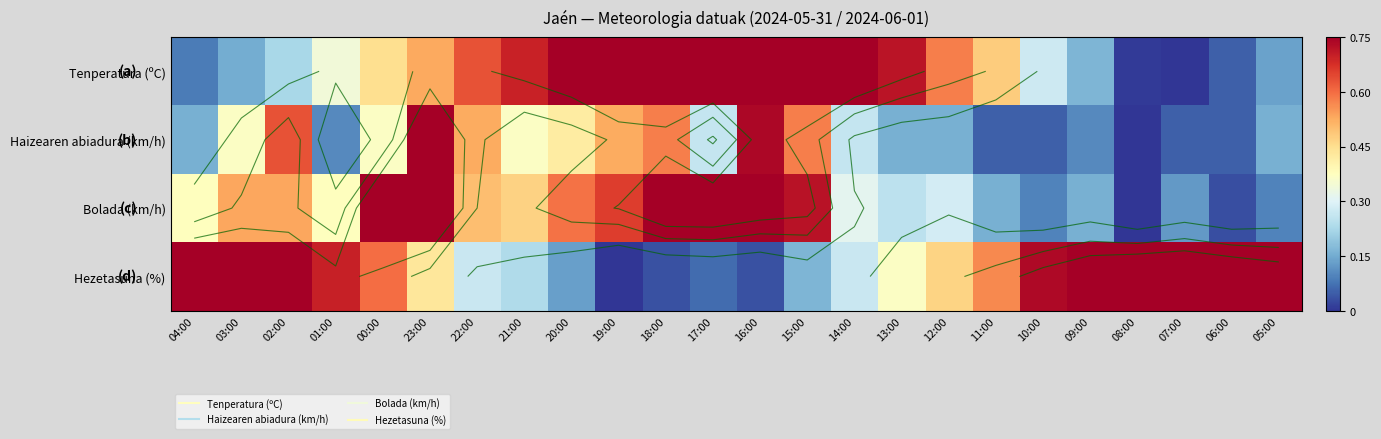

Rank the series by their maximum value, from highest to lowest.

Tenperatura (ºC), Haizearen abiadura (km/h), Bolada (km/h), Hezetasuna (%)